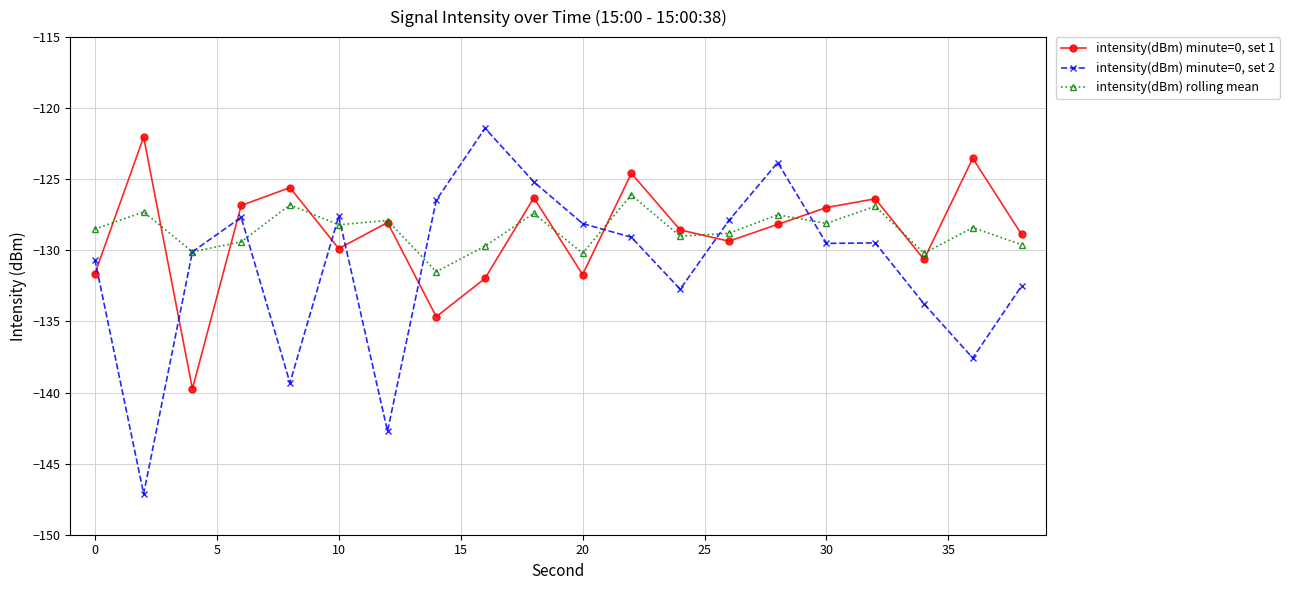

What are all the series names shown in the legend?

intensity(dBm) minute=0, set 1, intensity(dBm) minute=0, set 2, intensity(dBm) rolling mean